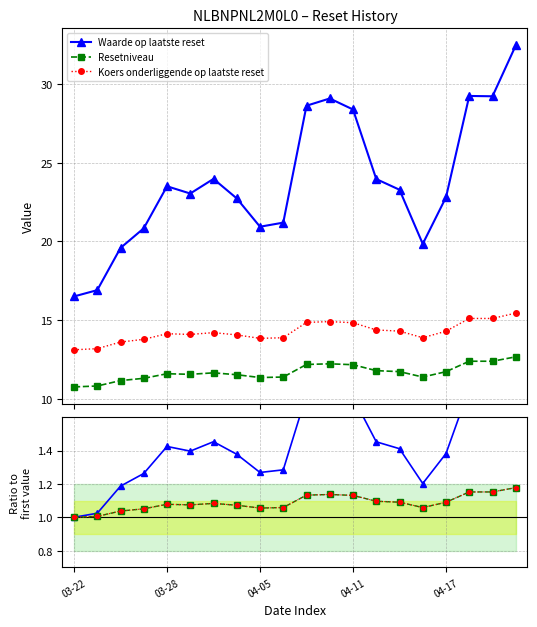

What is the minimum value shown in the chart?

1.0